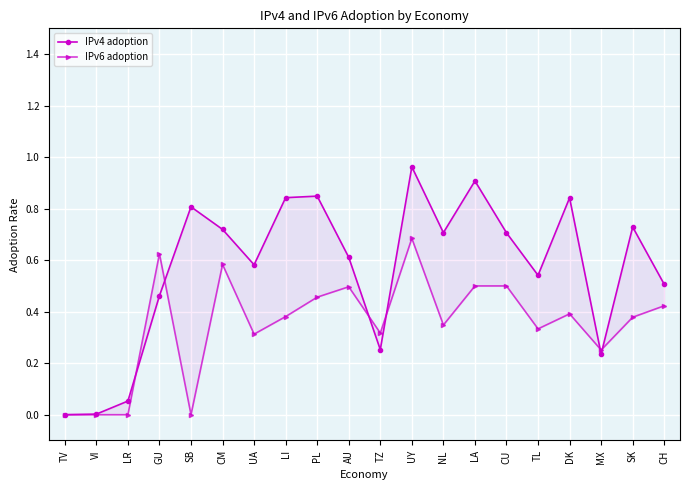

At which category is the sum across all series the highest?

UY